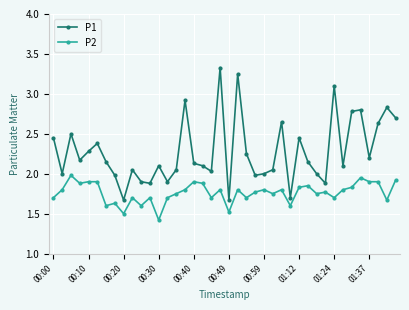

True or false: P2 has more than 1 interior local peaks.

True